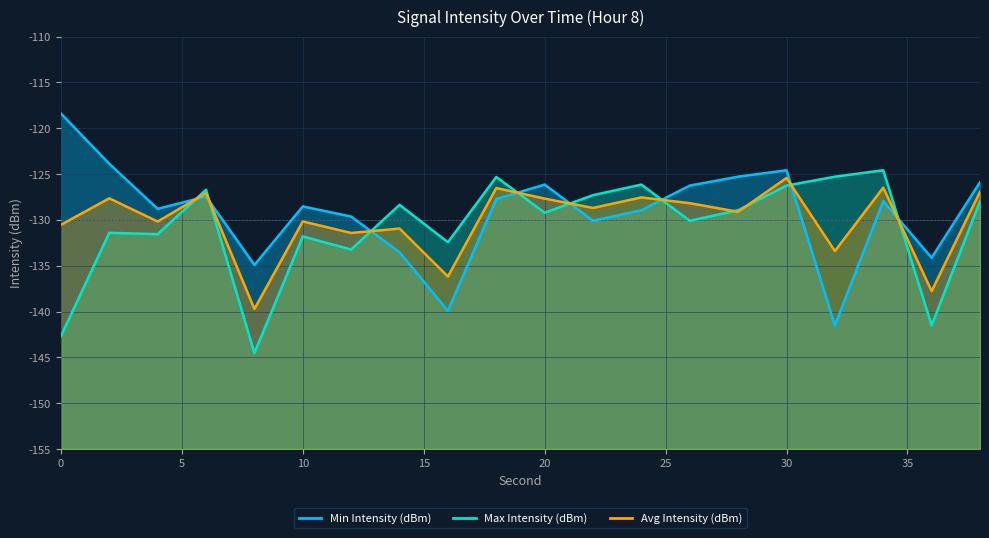

Is the value of Avg Intensity (dBm) at 38 greater than the value of Min Intensity (dBm) at 4?

Yes